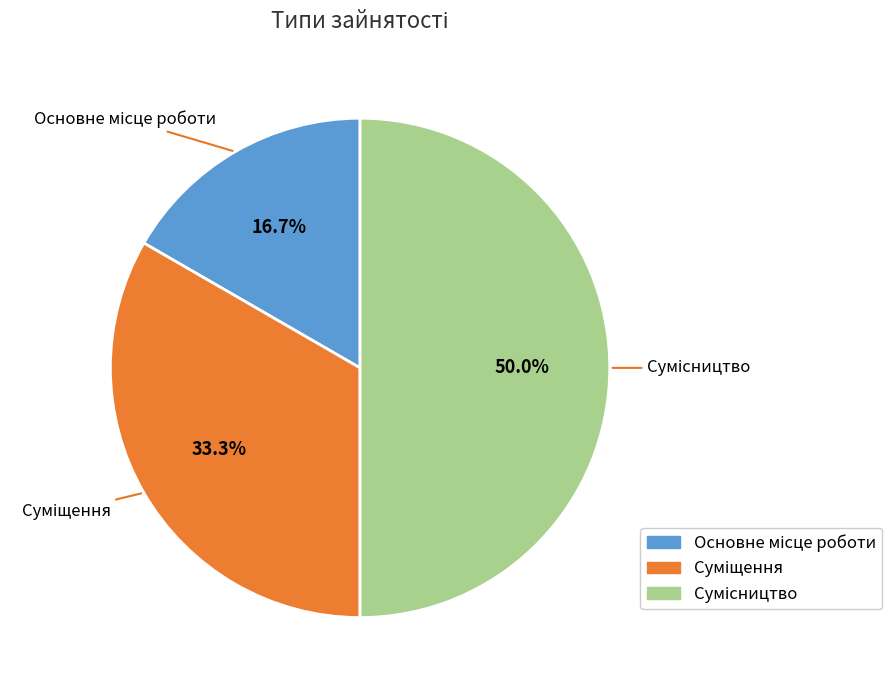

How many segments does this pie chart have?

3